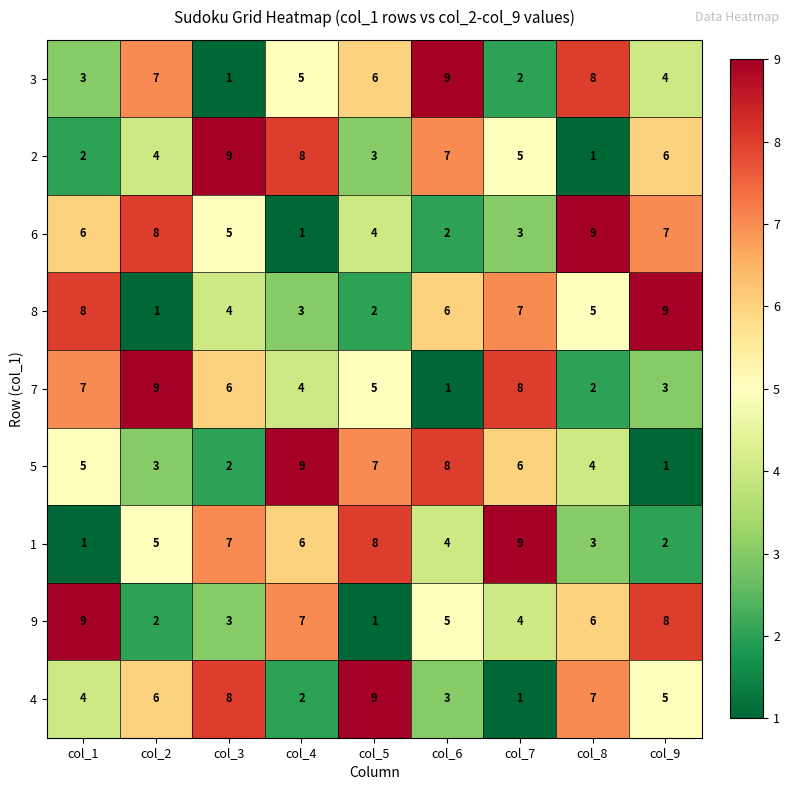

At how many categories does at least one series exceed 2?

9